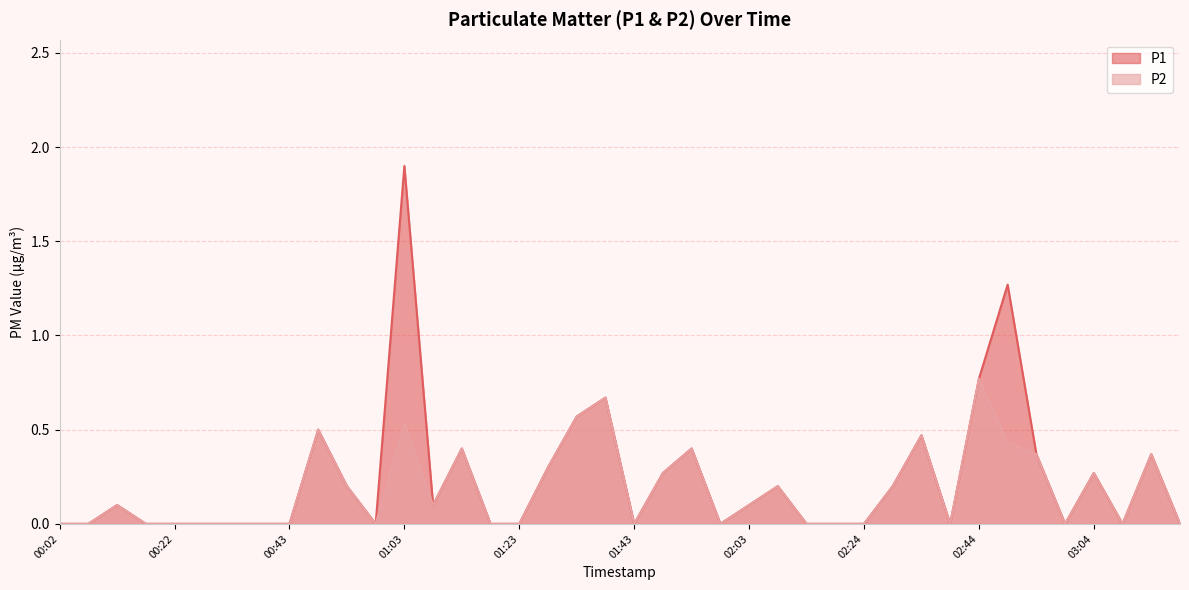

How many lines are shown in the chart?

2